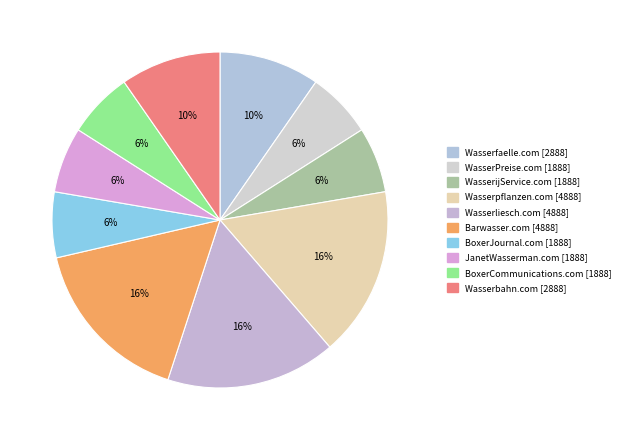

What percentage is the JanetWasserman.com slice, to the nearest percent?

6%